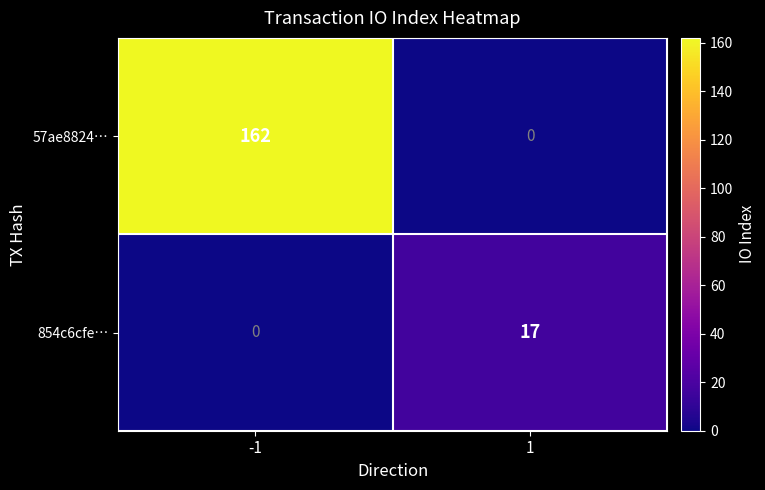

What is the total value across all series at -1?

162